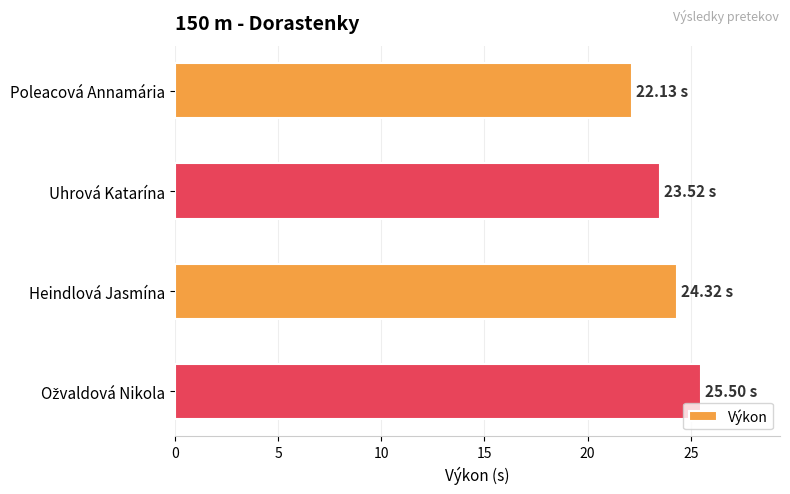

How many series are shown in this chart?

1